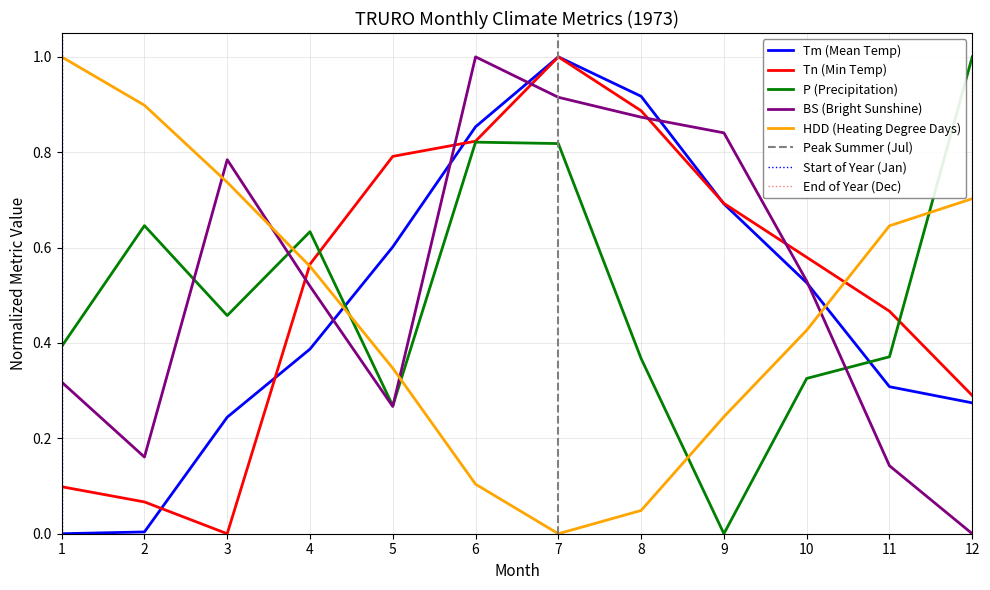

What are all the series names shown in the legend?

Tm, Tn, P, BS, HDD